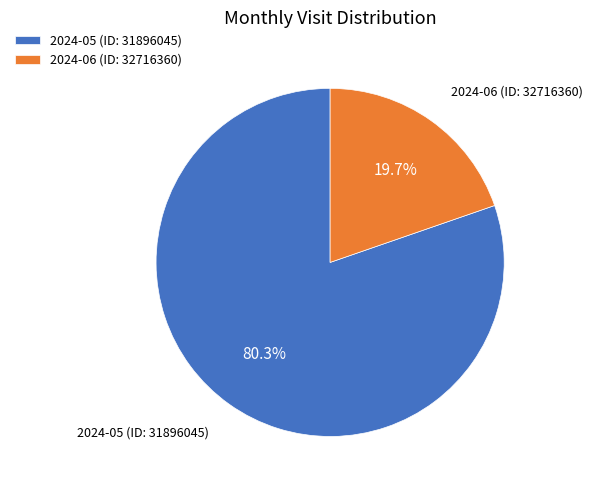

Rank the categories by value from lowest to highest.

2024-06 (ID: 32716360), 2024-05 (ID: 31896045)